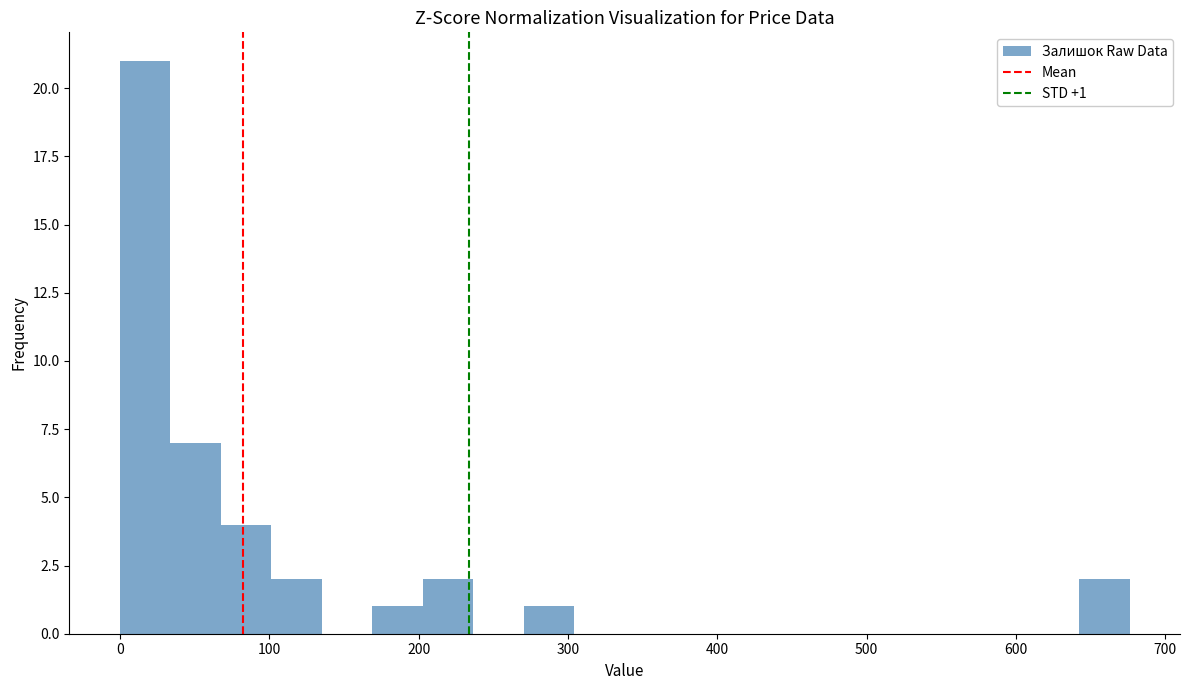

Around what value on the x-axis is the tallest bar? Give the approximate position of its centre, as read against the axis.

20